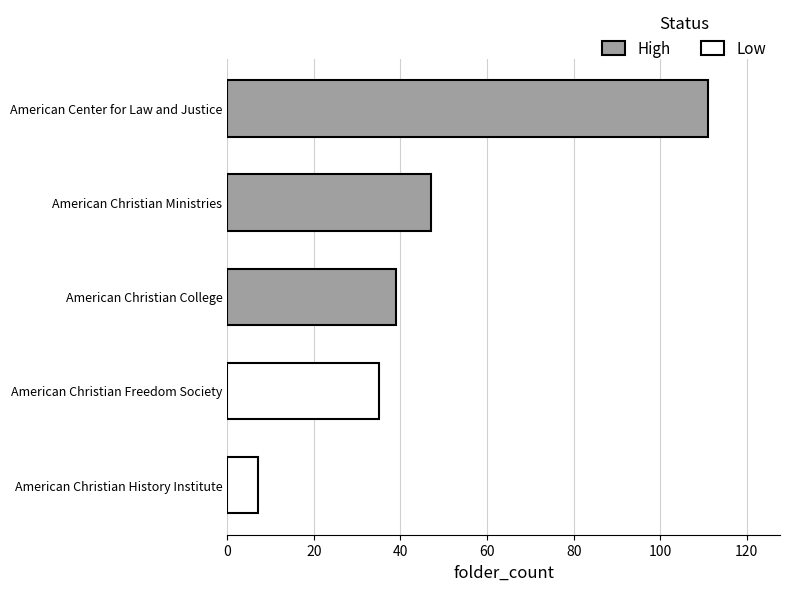

True or false: the data shows 182 at American Center for Law and Justice.

False